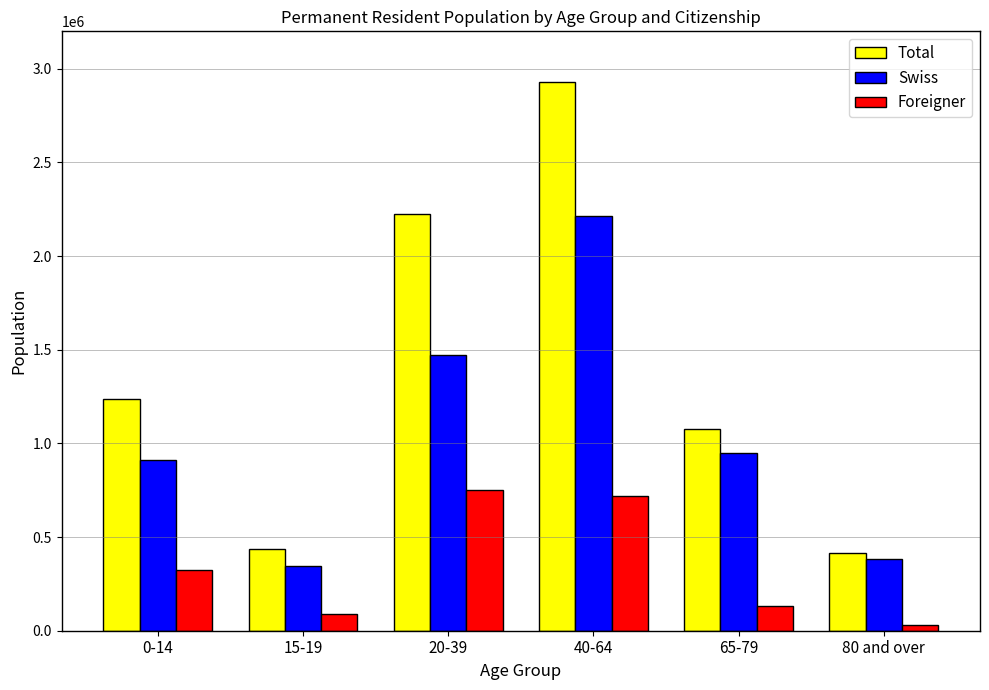

At how many categories does at least one series exceed 231684?

6